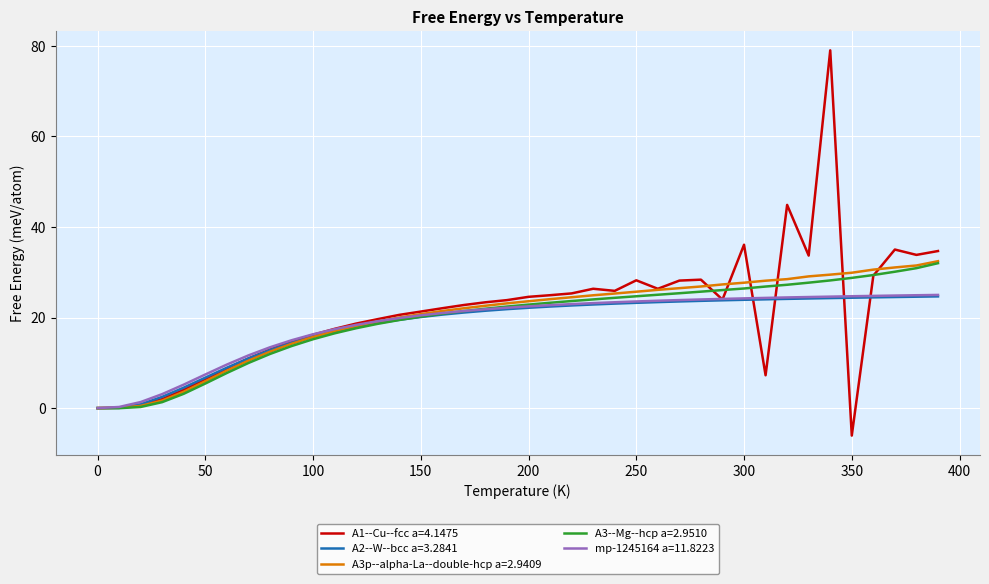

What is the maximum value for A1--Cu--fcc a=4.1475?

79.0